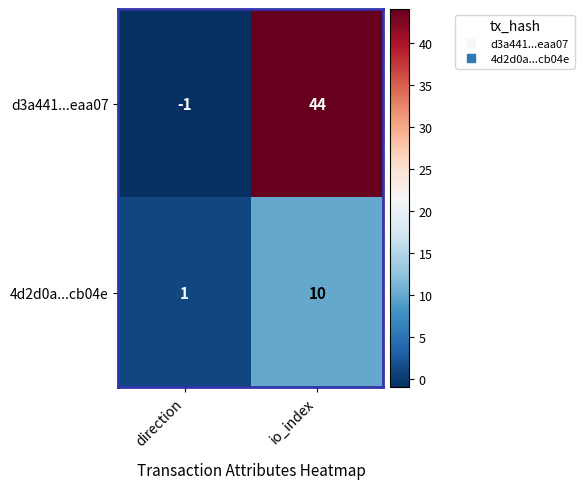

How many categories are shown in the chart?

2